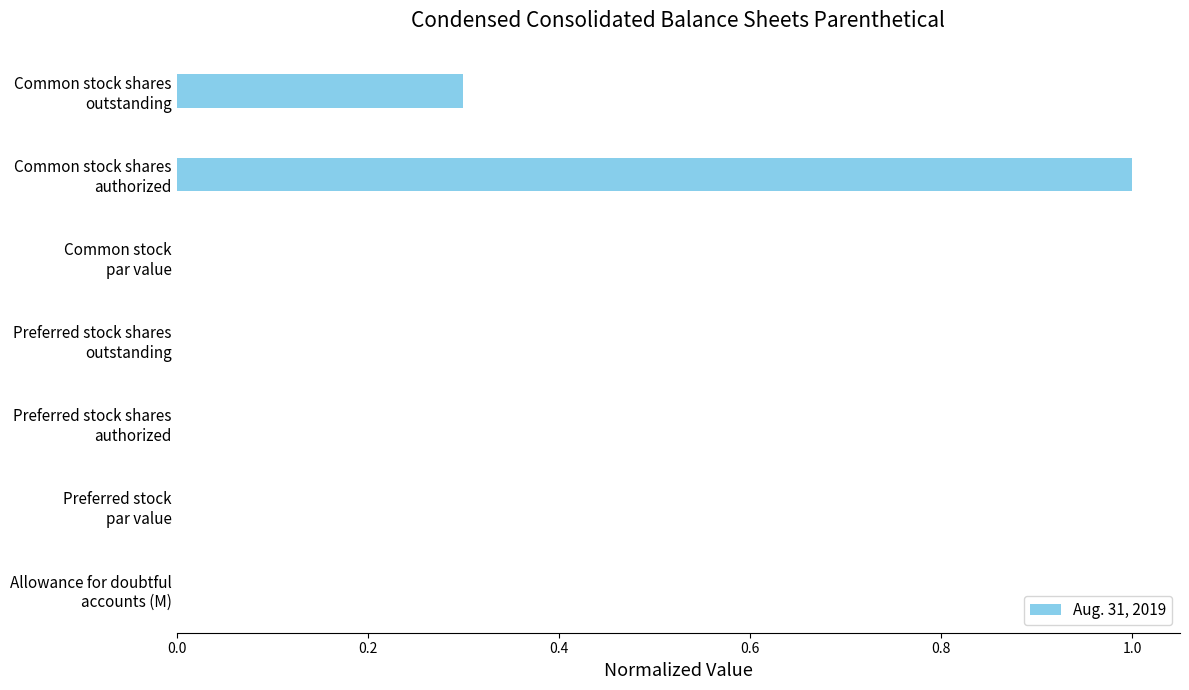

What is the sum of all values?

1.3